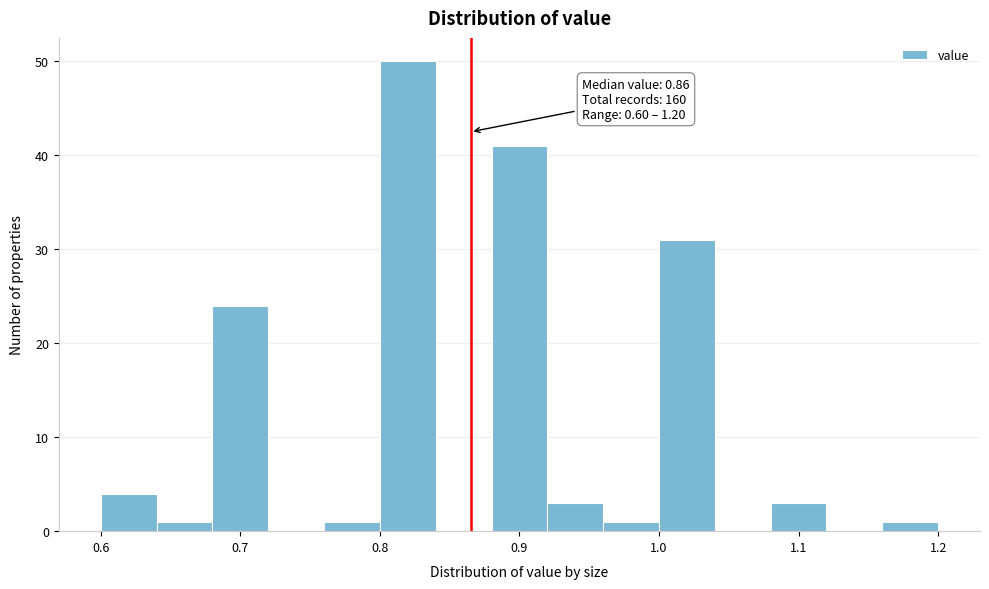

Over which range of the x-axis is the bar tallest?

0.80 to 0.84